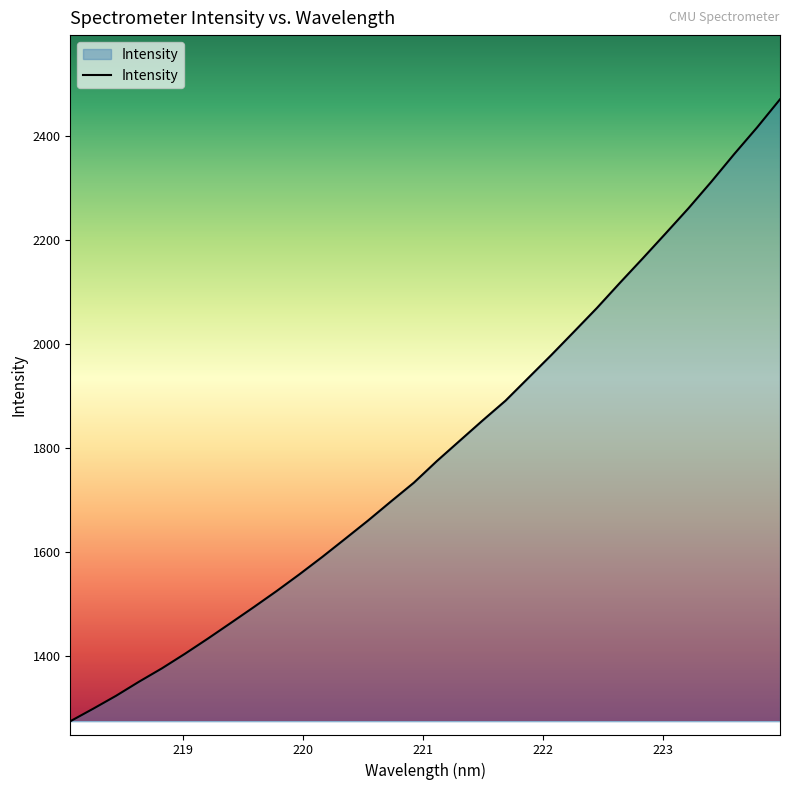

What is the smallest value displayed?

1273.6